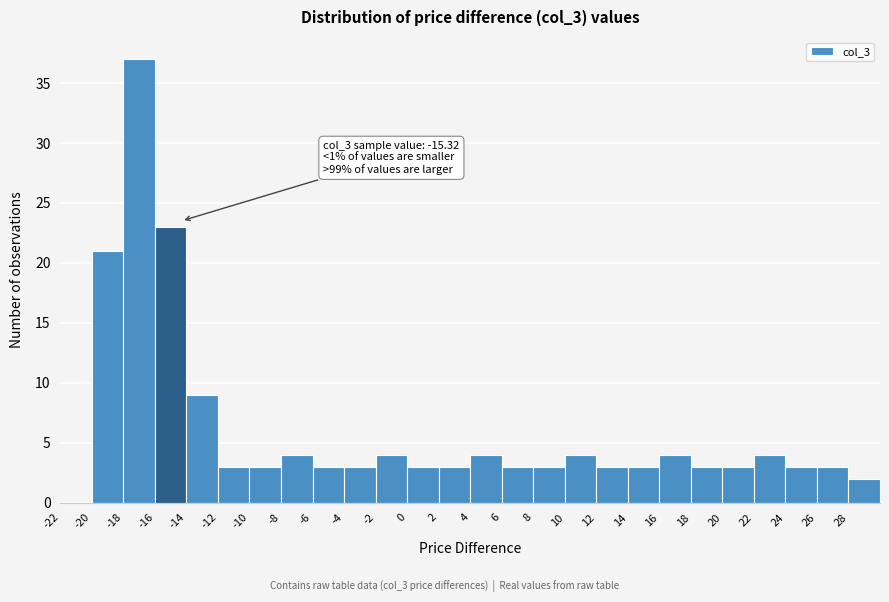

Over which range of the x-axis is the bar tallest?

-18 to -16